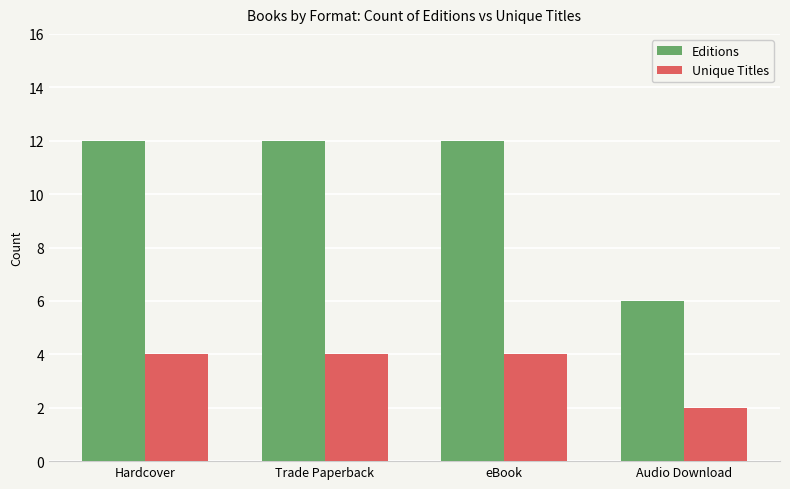

What is the total value across all series at Trade Paperback?

16